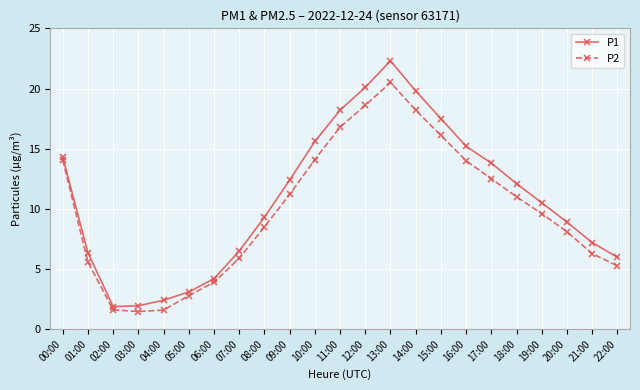

Which series changed the most between 09:00 and 11:00?

P1